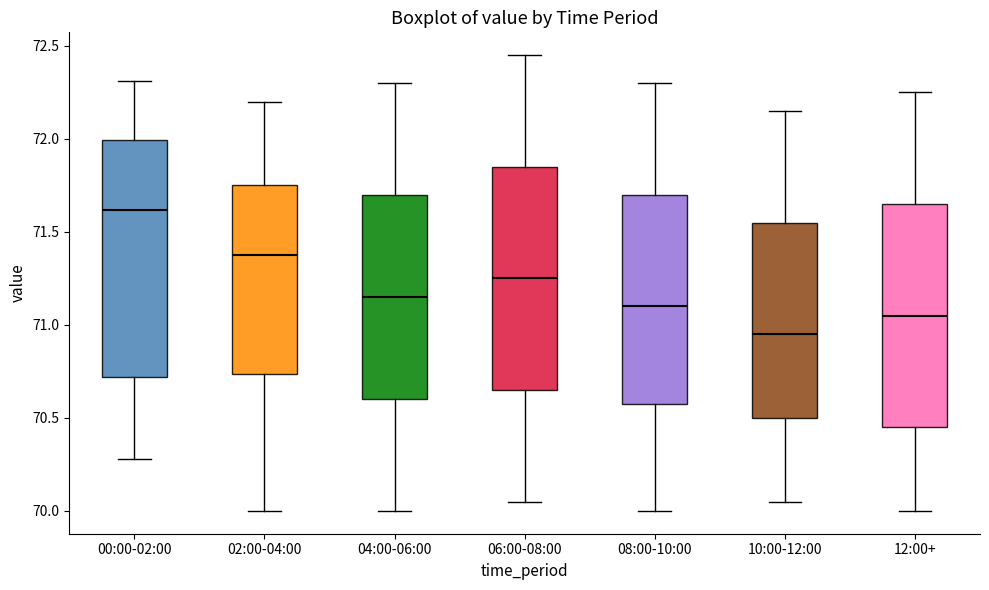

Where does the median line of the box for 04:00-06:00 sit on the y-axis? The values are not printed on the chart, so give them approximately, as read against the axis.

71.15